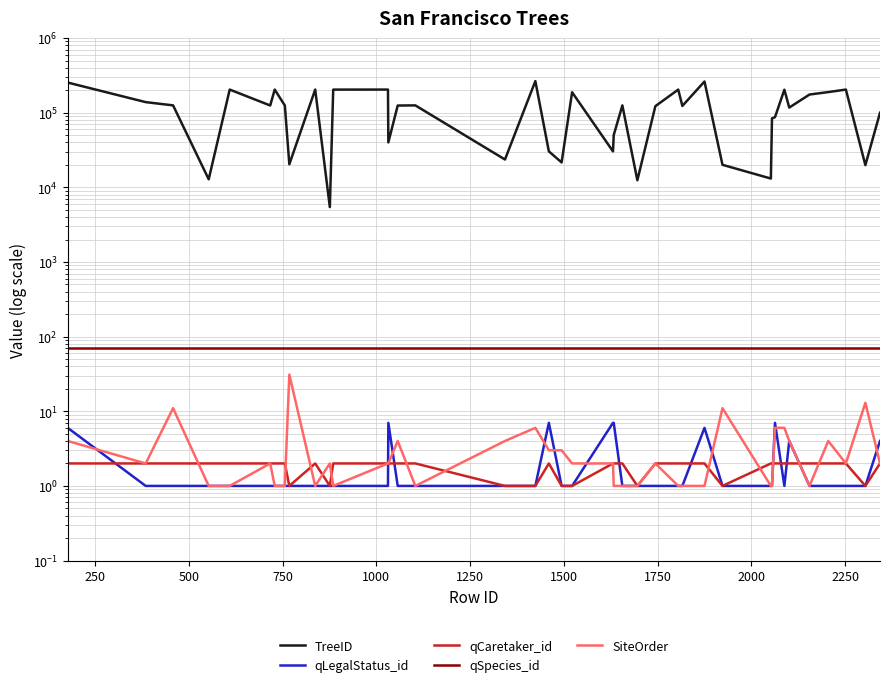

How many lines are shown in the chart?

5